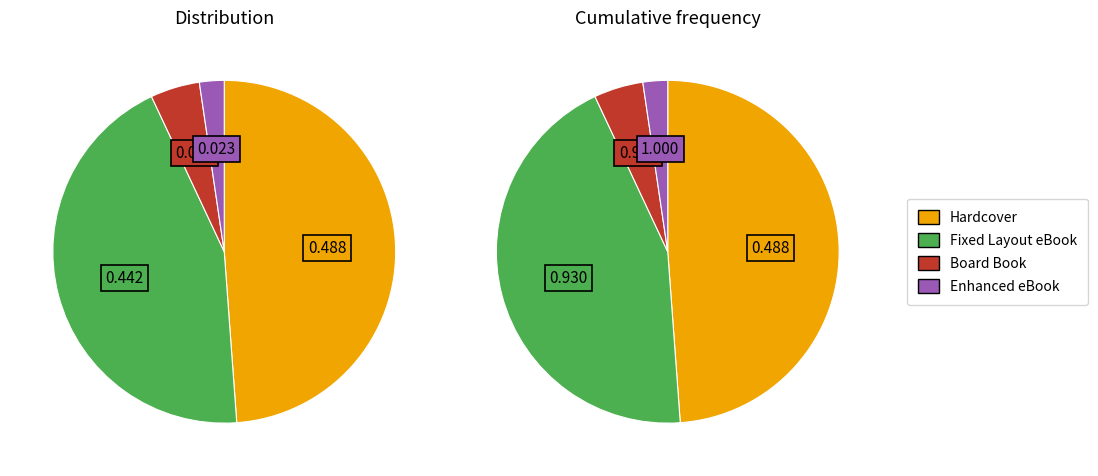

Rank the categories by value from highest to lowest.

Hardcover, Fixed Layout eBook, Board Book, Enhanced eBook